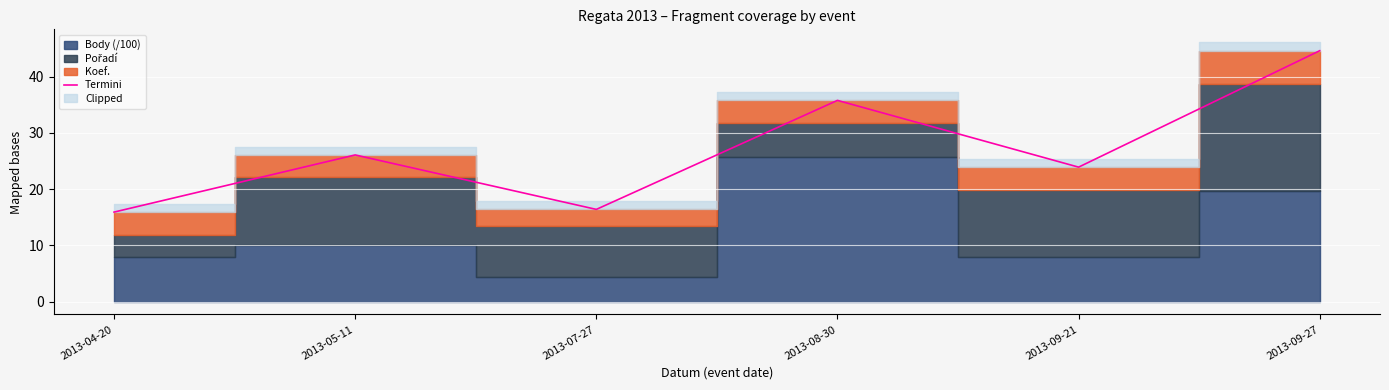

How many data points are less than 26?

3